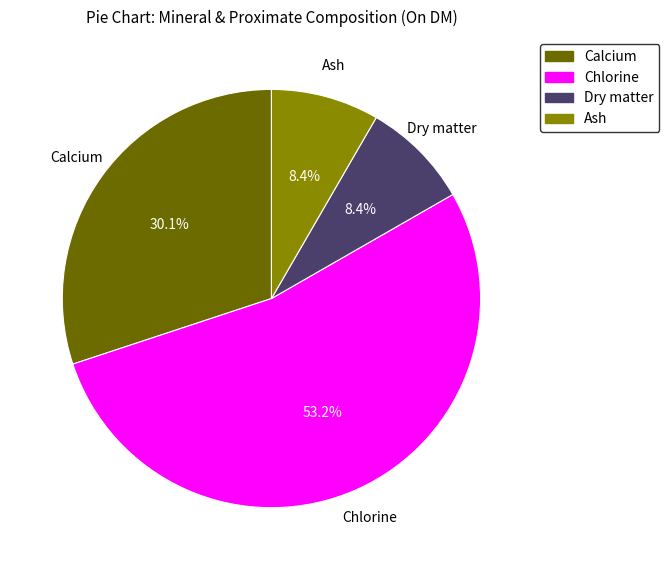

How many slices are in this pie chart?

4